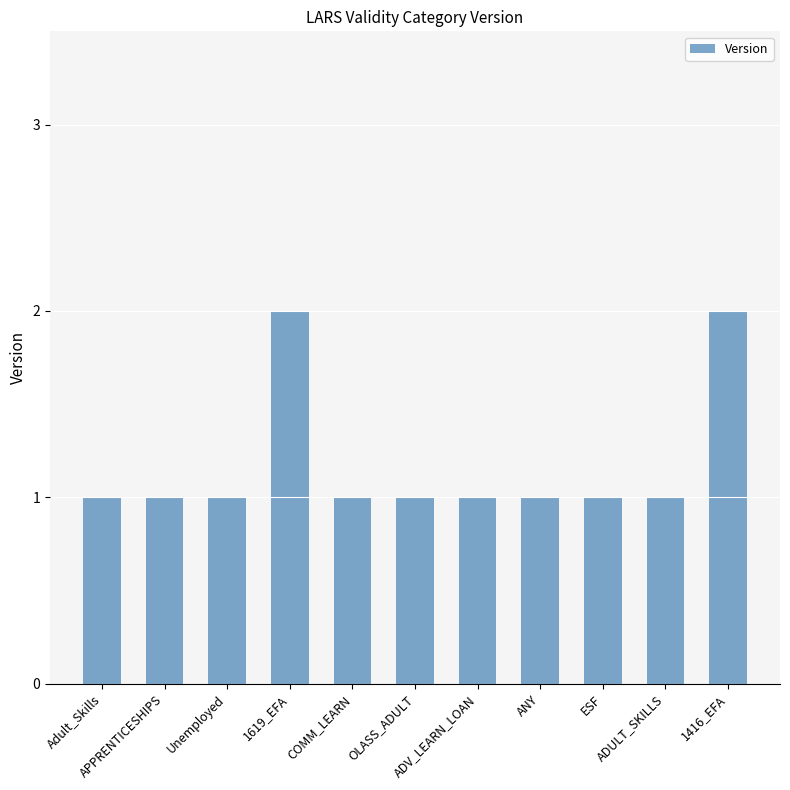

What is the value of the 6th bar from the left?

1